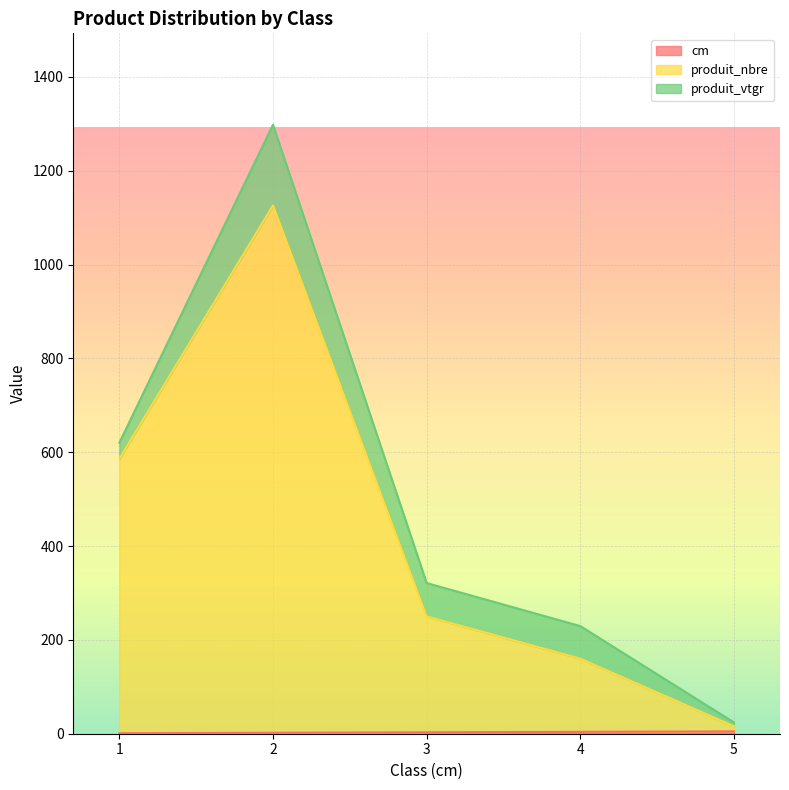

Where is the first local maximum for produit_nbre?

2